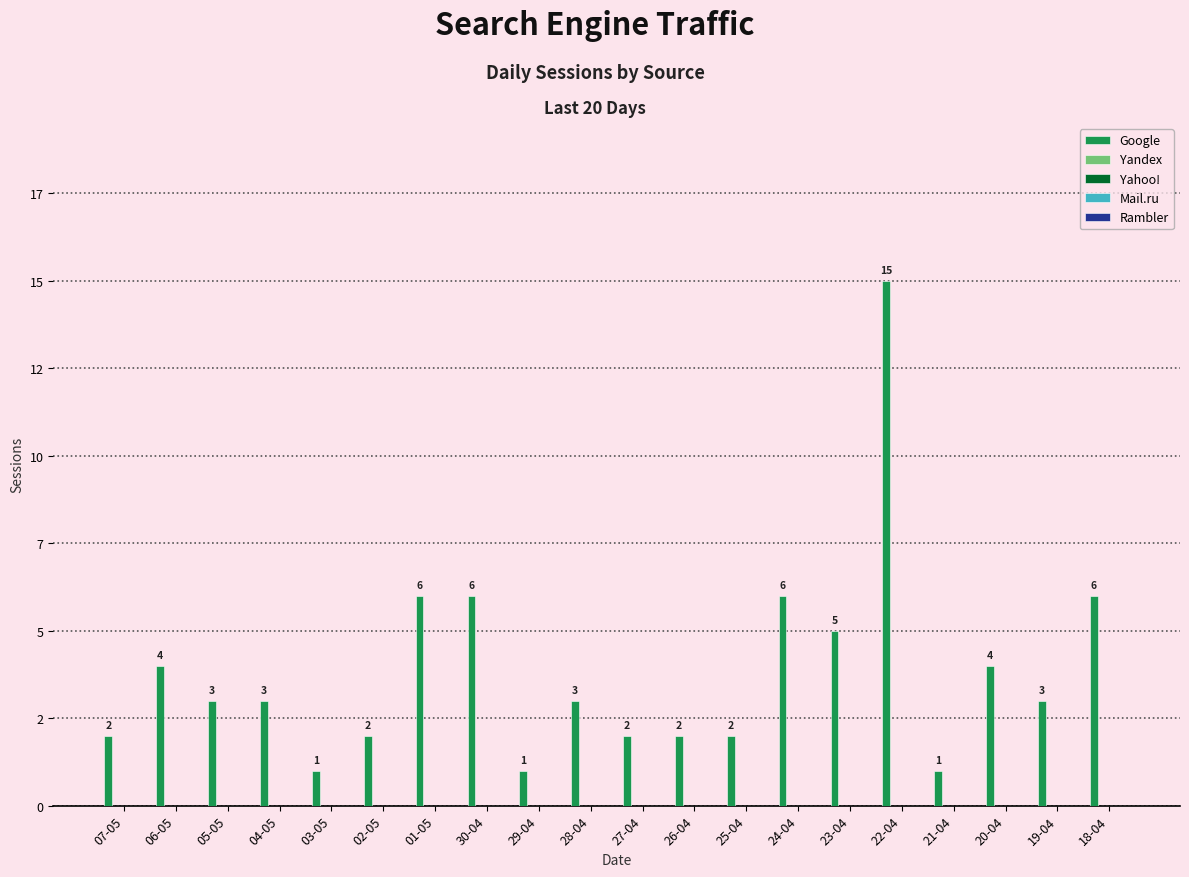

What is the maximum value shown in the chart?

15